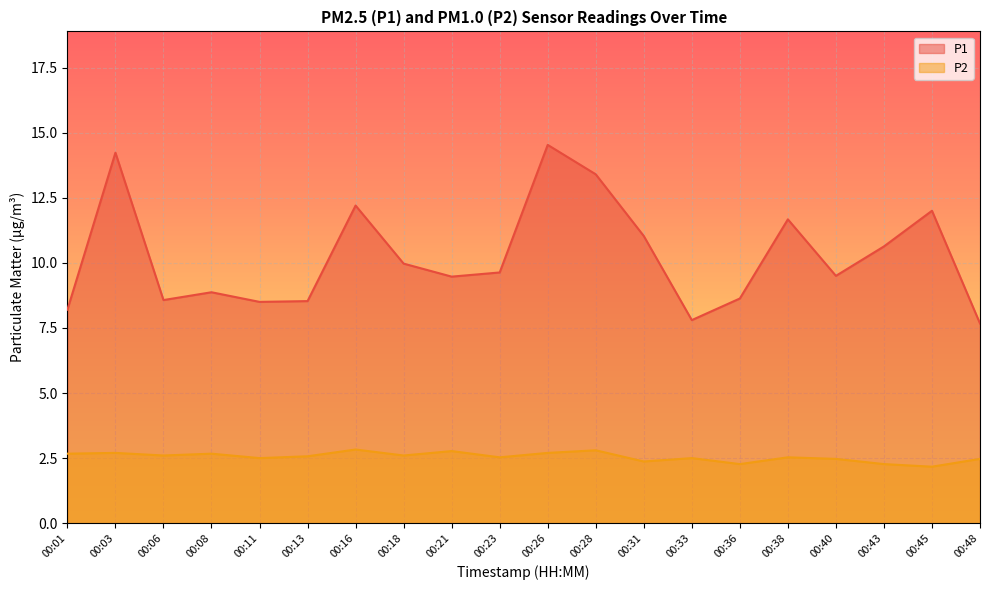

What is the approximate value of P1 at 00:33?

7.8